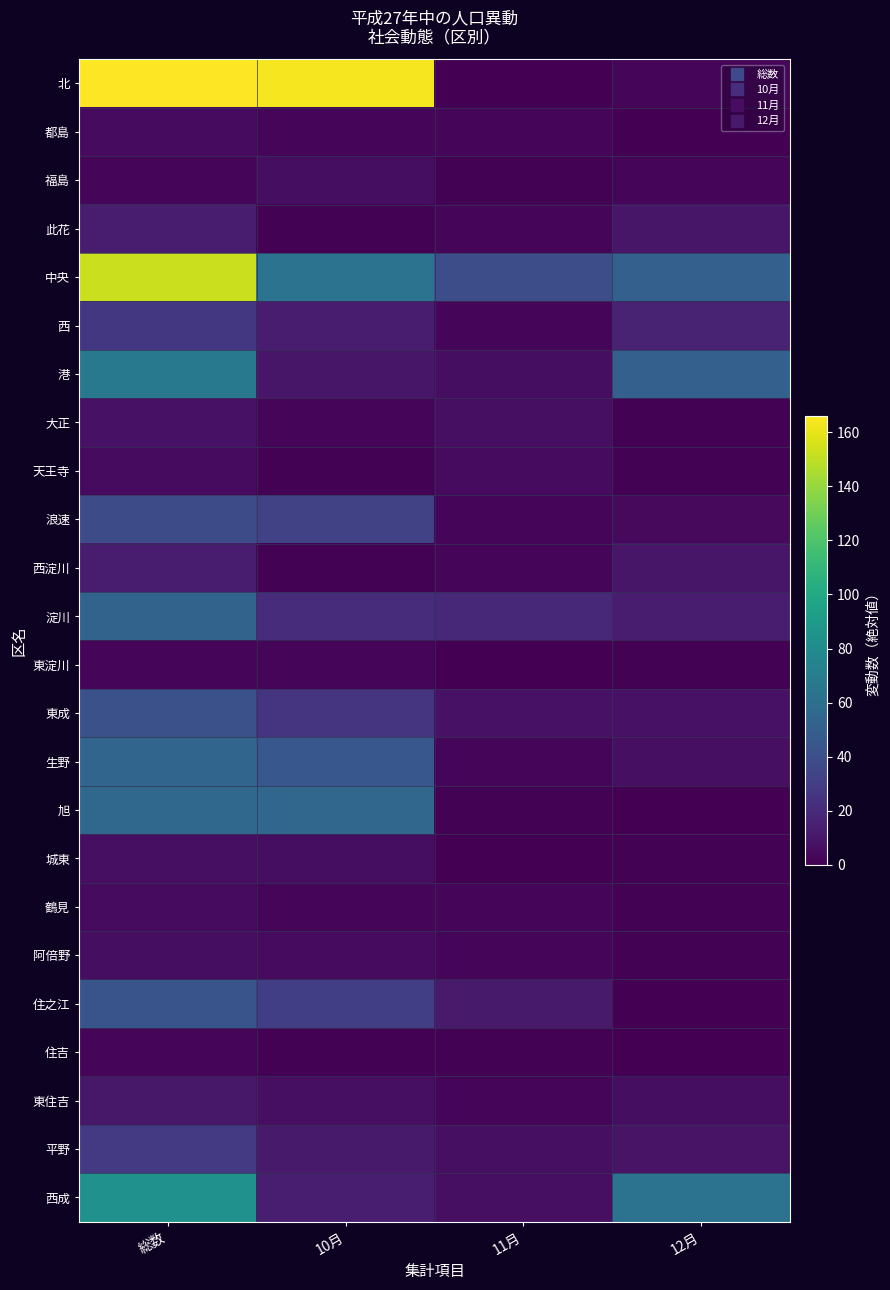

What is the spread (max minus min) of values at 11月?

39